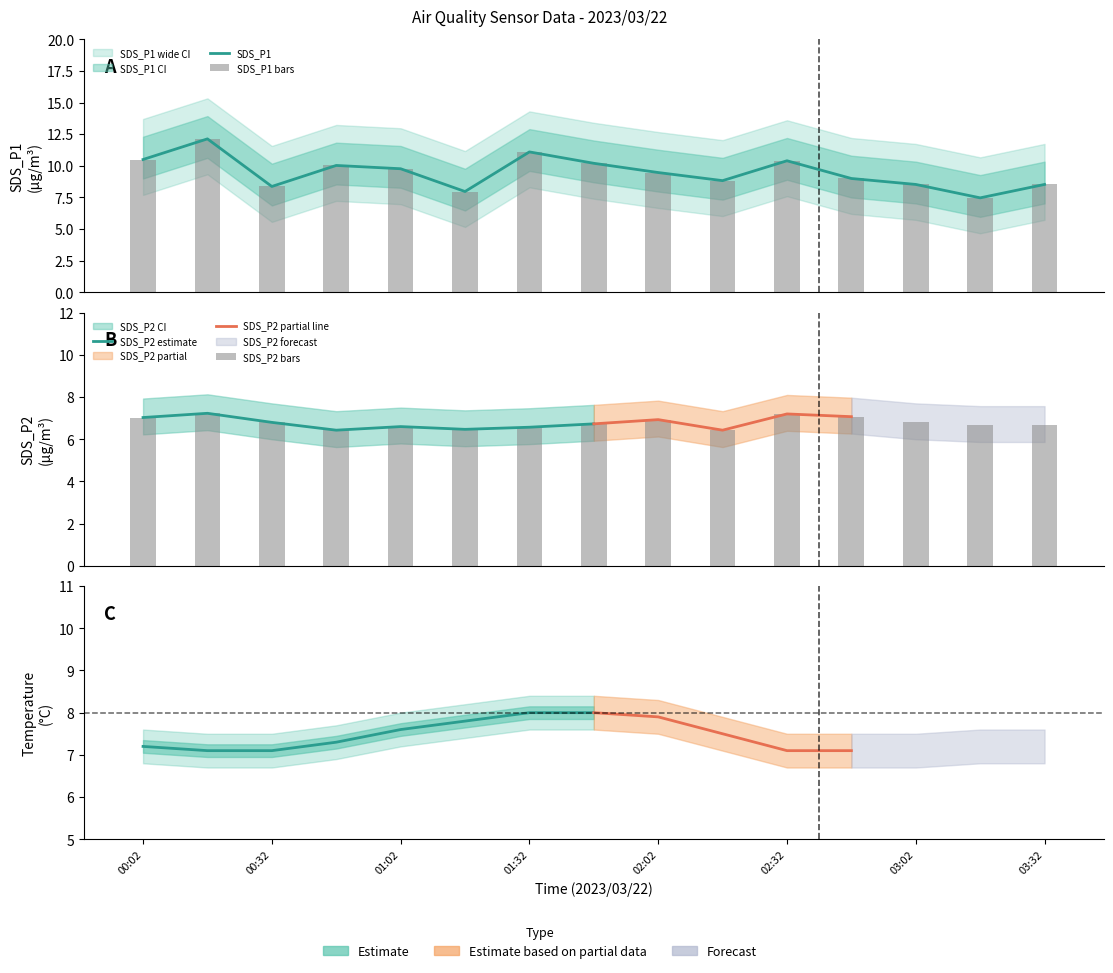

How many categories are shown in the chart?

15